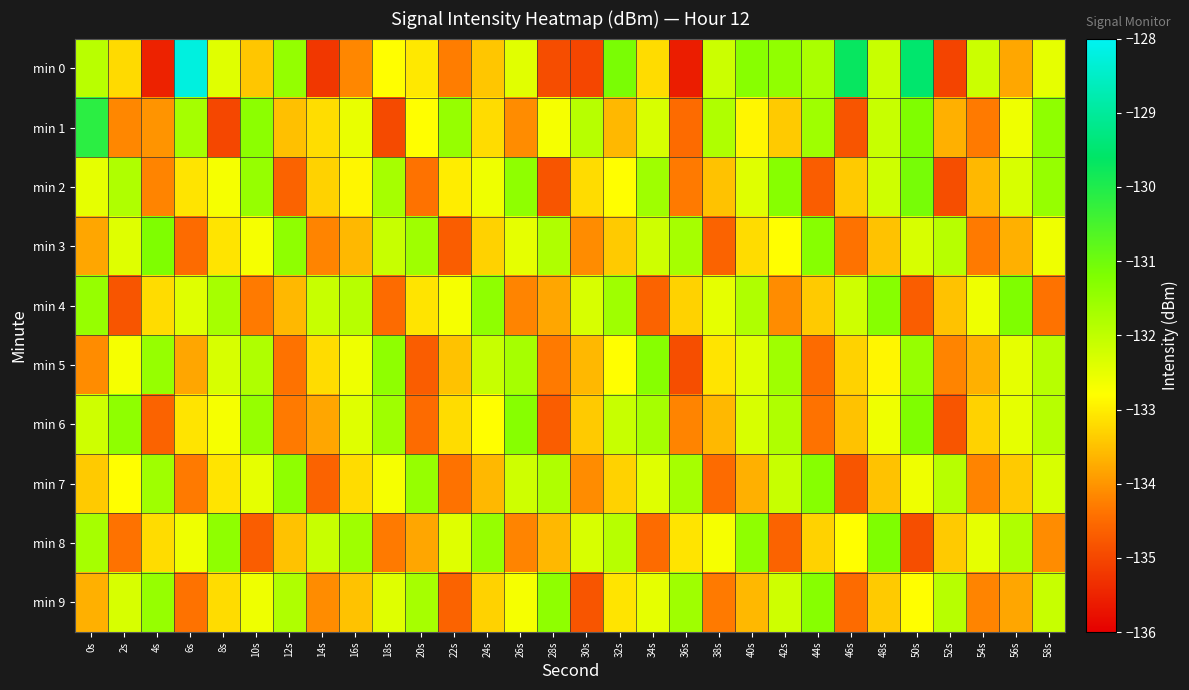

Which label corresponds to the largest value in the chart?

6s